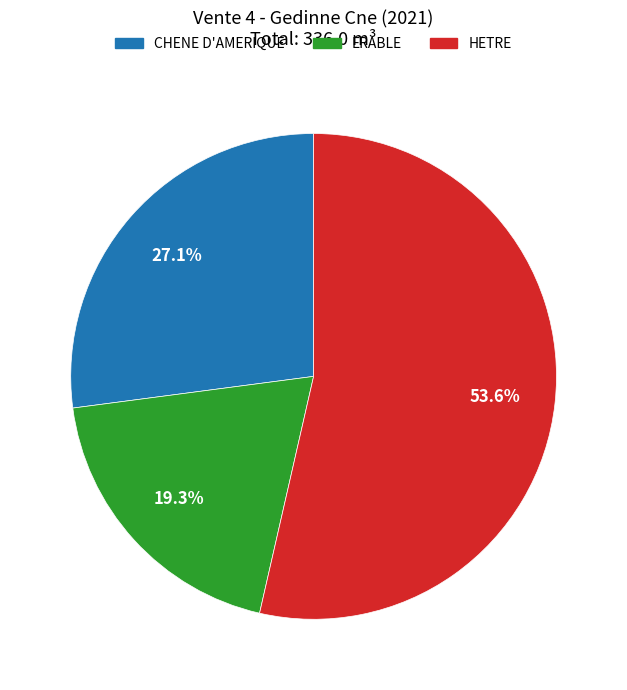

Is it true that ERABLE is 32% of the pie?

False